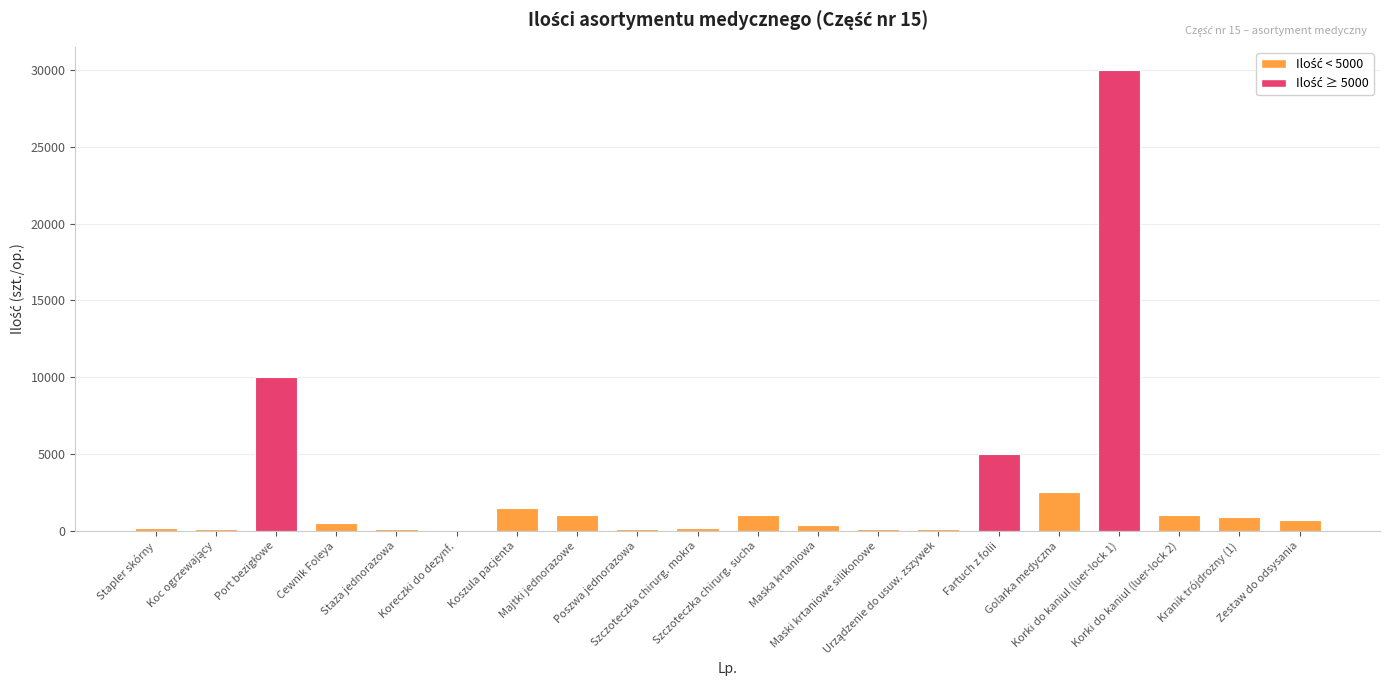

What is the maximum value shown in the chart?

30000